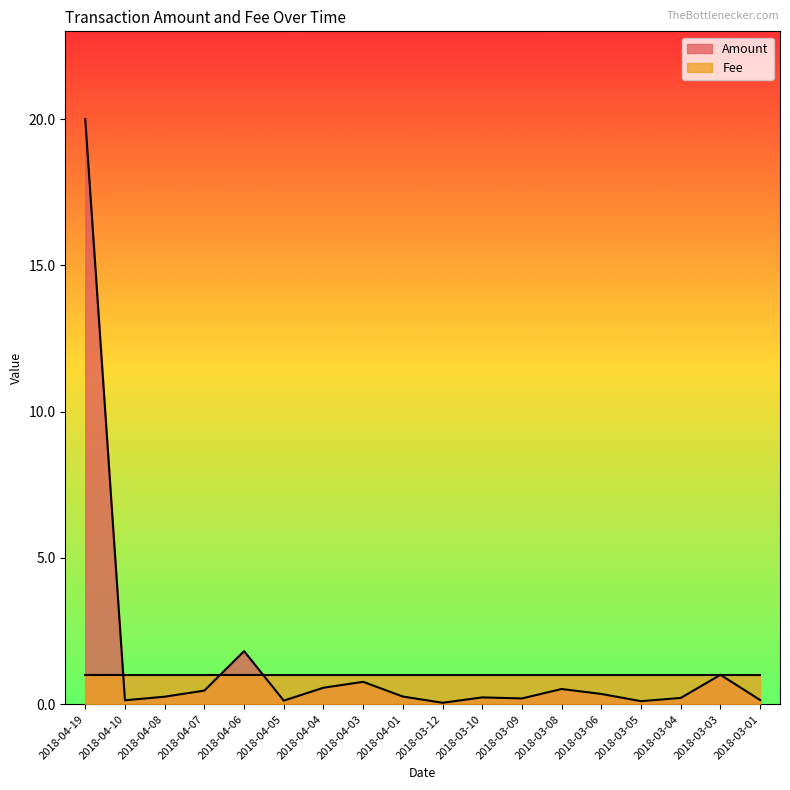

What is the maximum value shown in the chart?

20.0